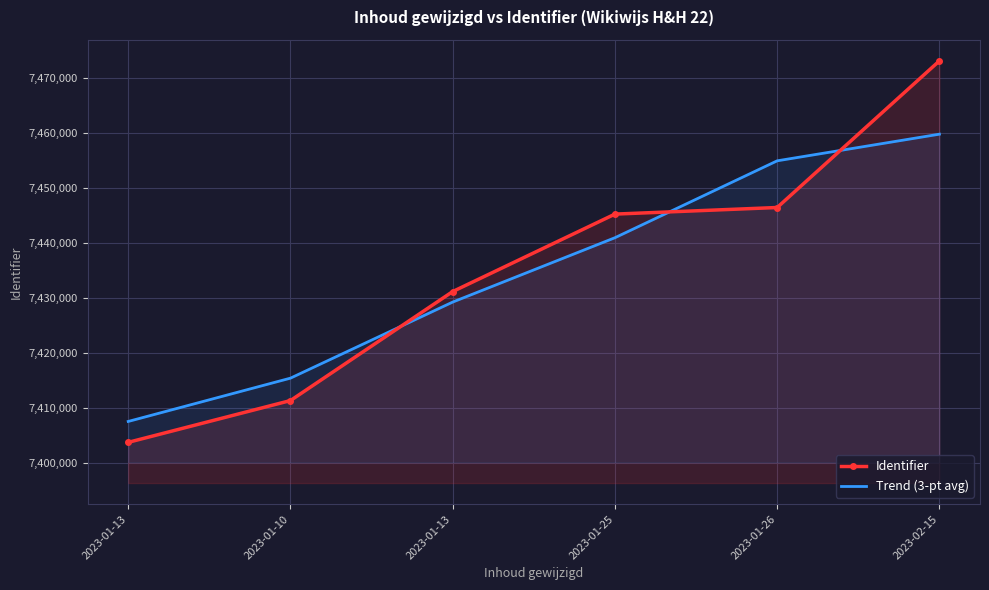

How many intersections are there between Trend (3-pt avg) and Identifier?

3